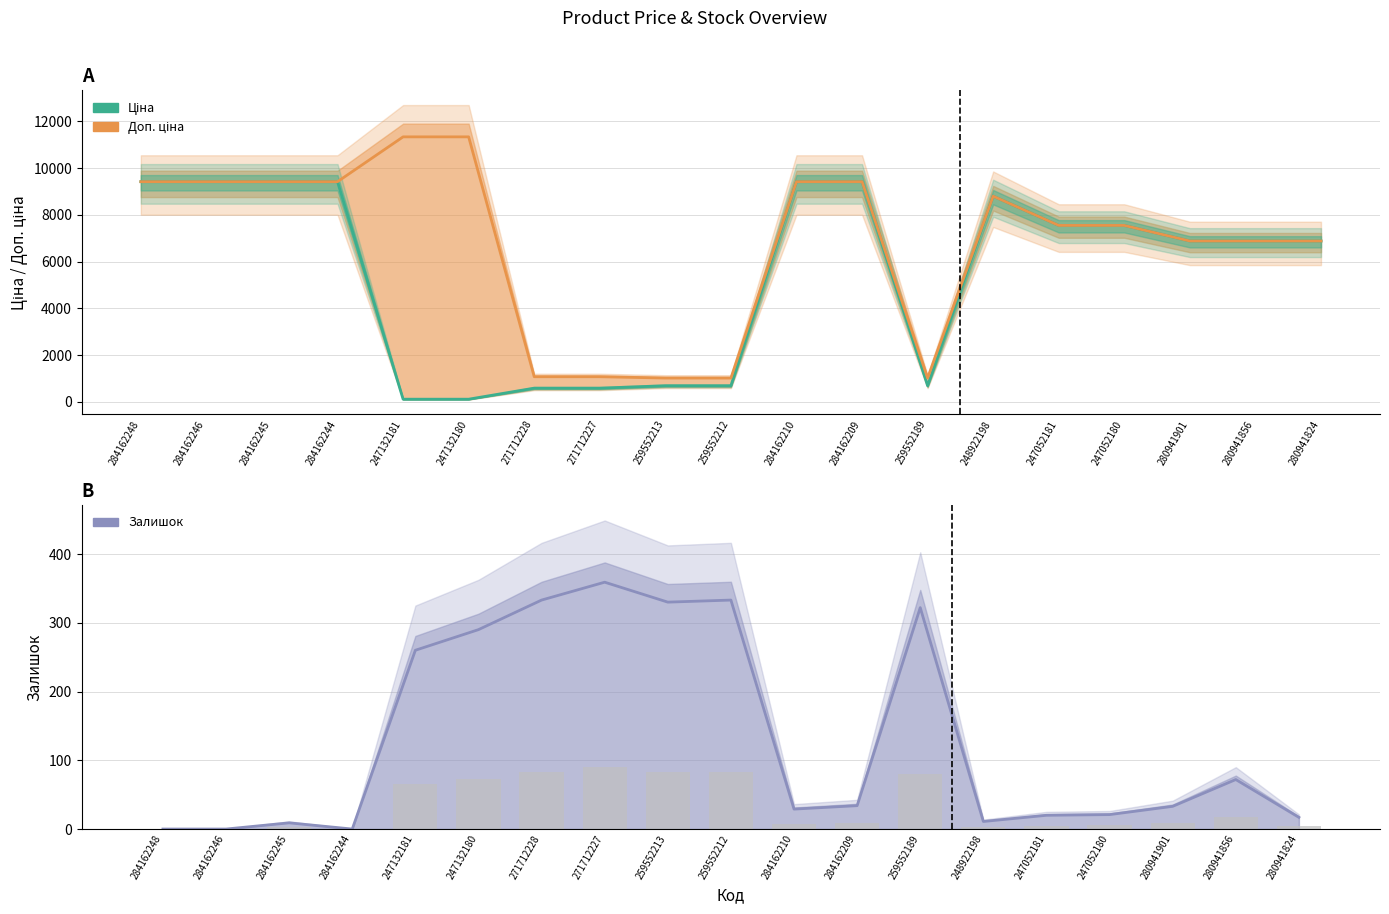

What is the highest value of the Залишок series?

359.0